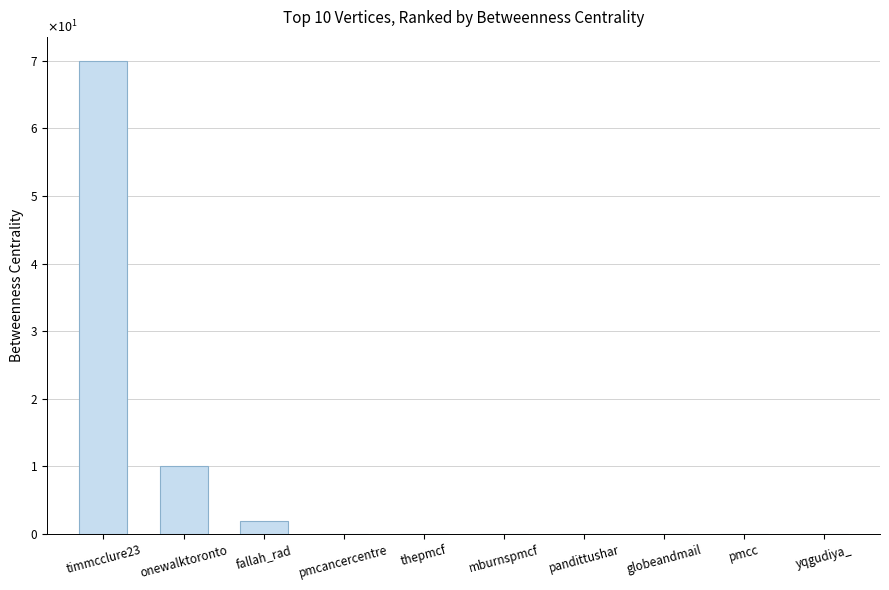

Are the bars horizontal?

No